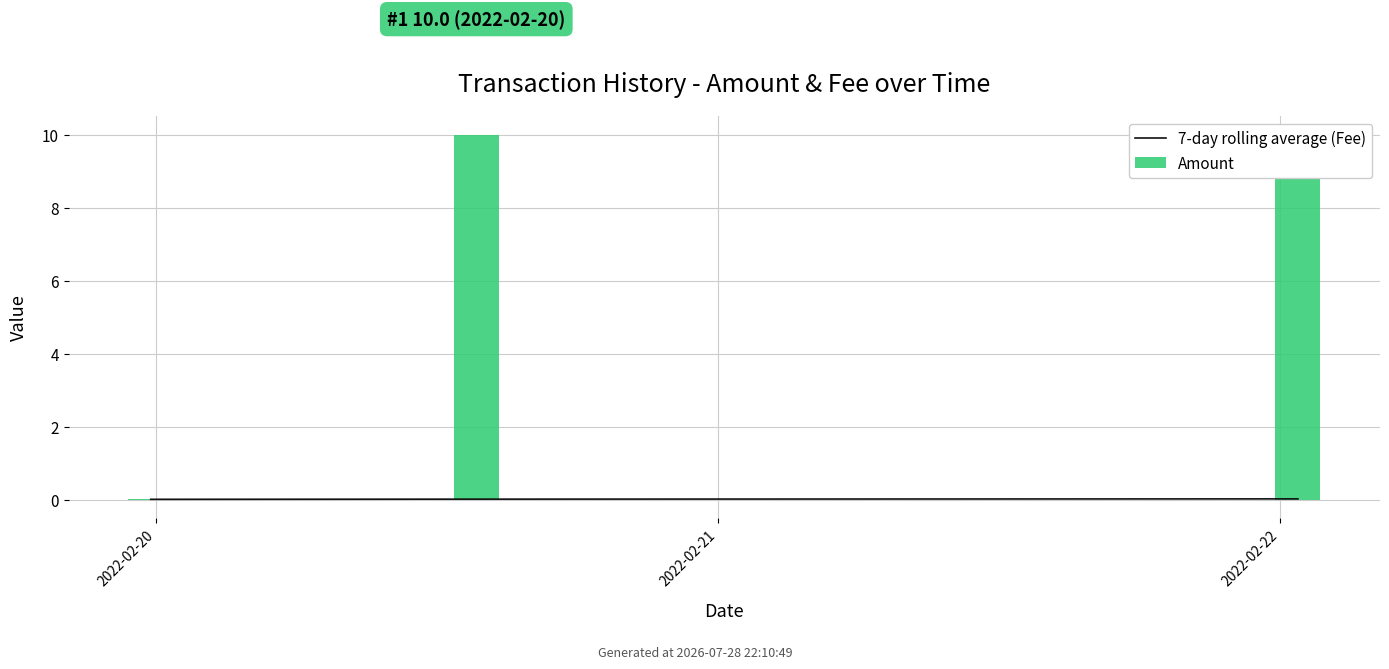

How many values are between 0 and 1?

3